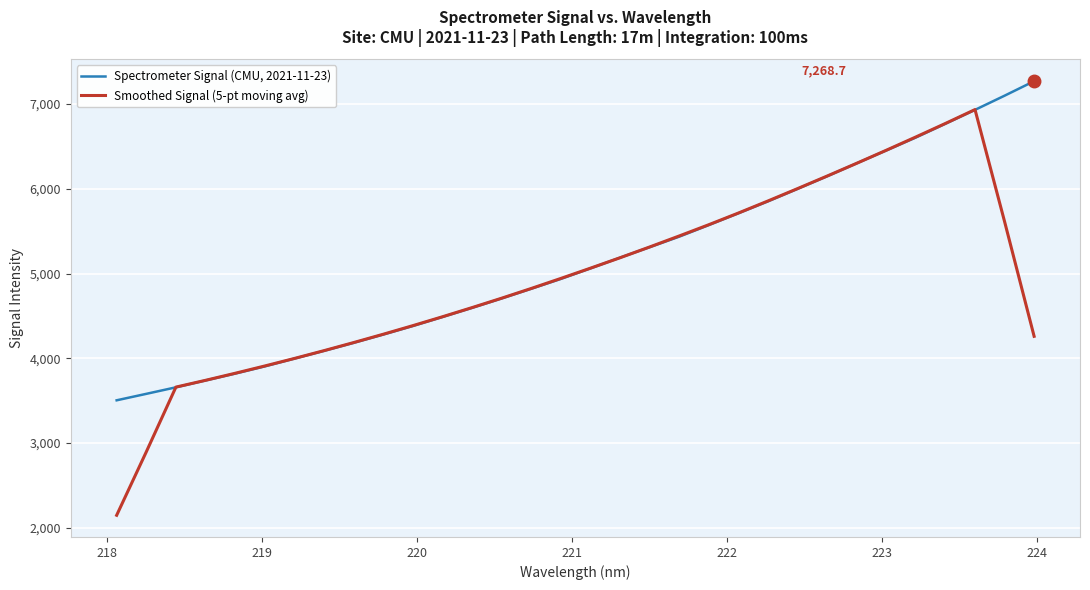

Is this an area chart (filled region under the line)?

No